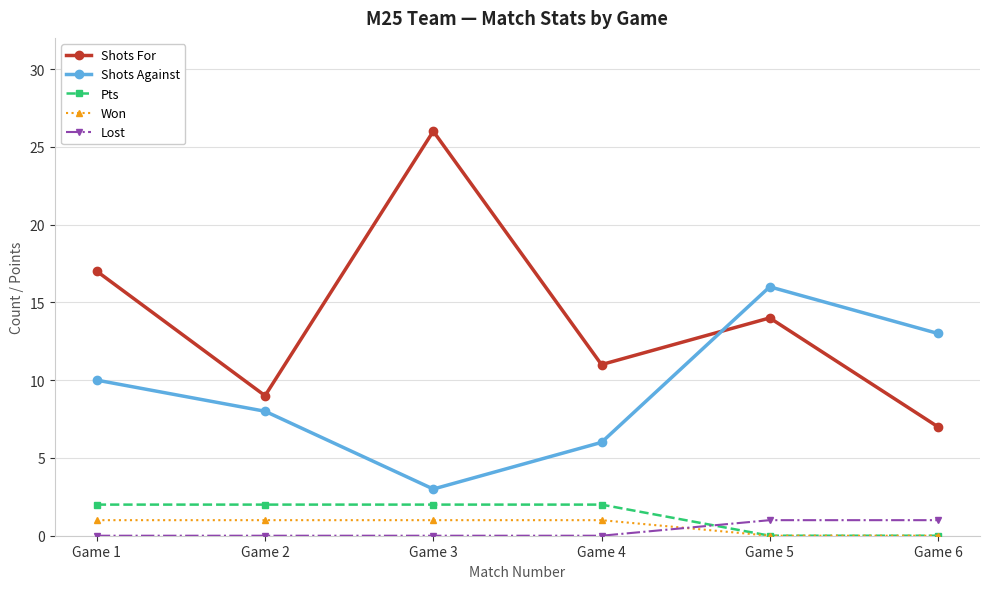

What is the maximum value shown in the chart?

26